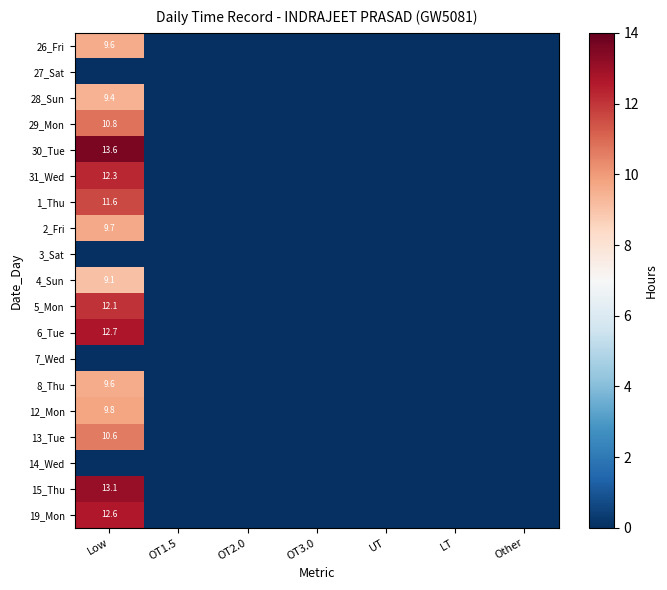

Count the number of data series in this chart.

19